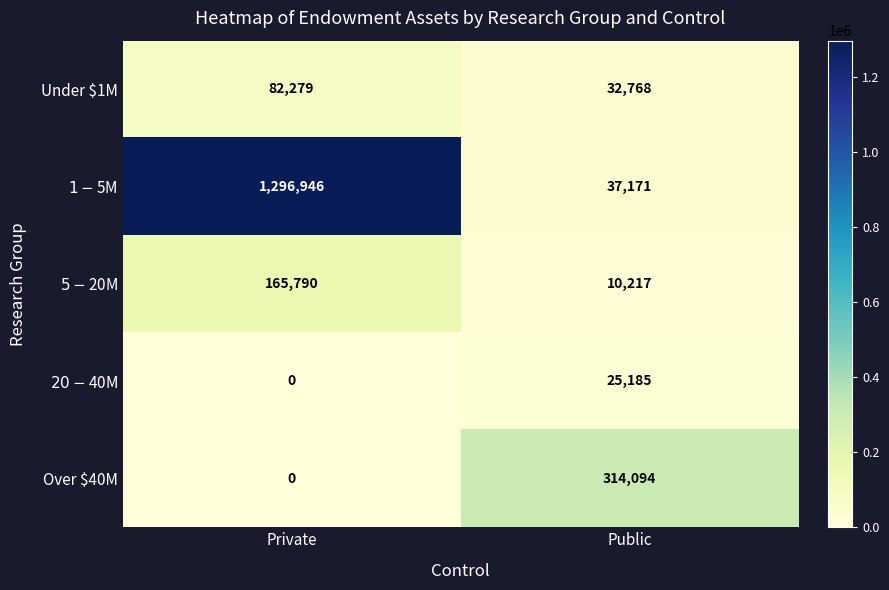

Is it true that Under $1M equals 115863 at Private?

False